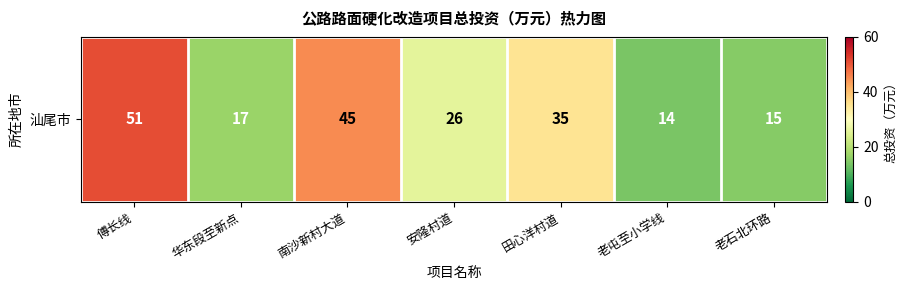

What is the difference between the values at 老石北环路 and 田心洋村道?

20